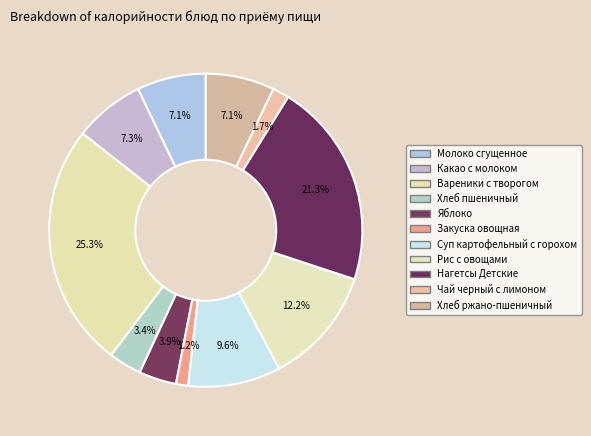

Does Какао с молоком account for over 50% of the chart?

No